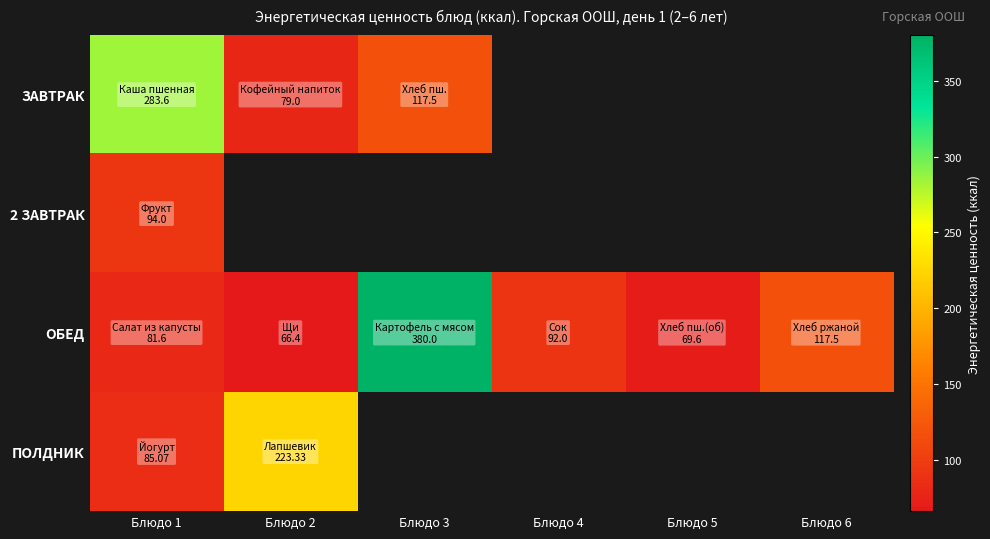

What is the difference between the highest and lowest values at Блюдо 2?

156.9